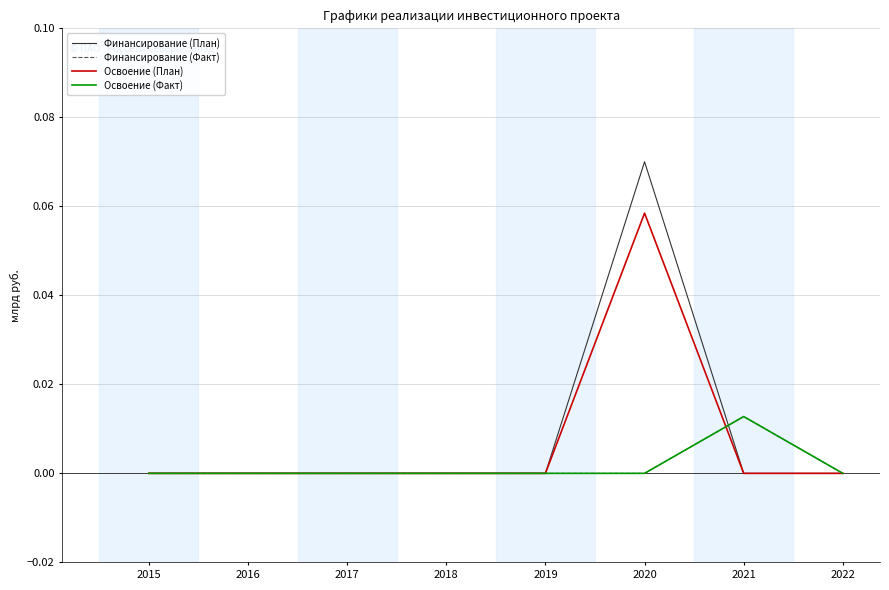

Does the chart display data point markers on the line(s)?

No